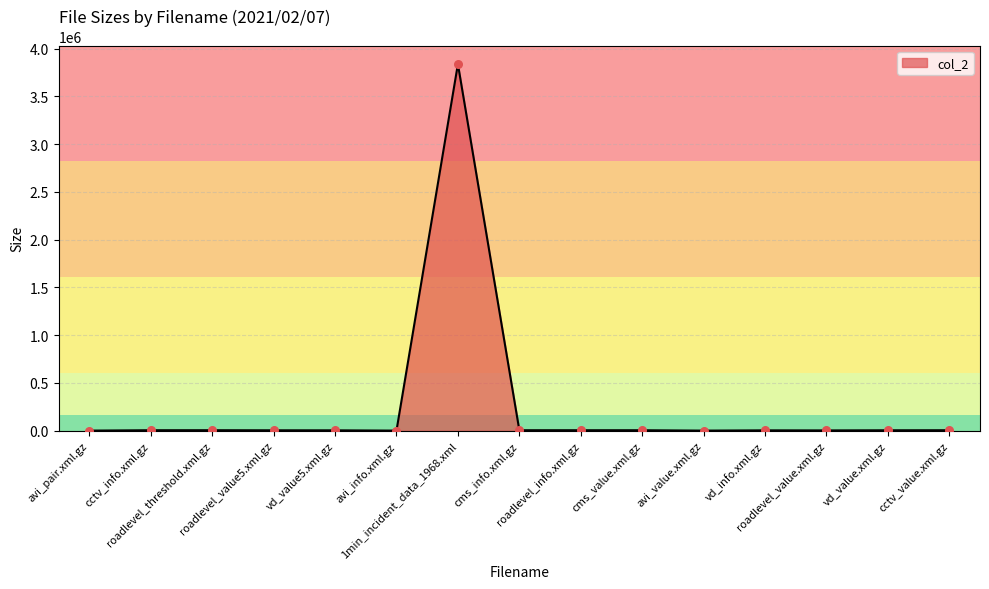

What is the change in value from avi_pair.xml.gz to cctv_info.xml.gz?

+4023